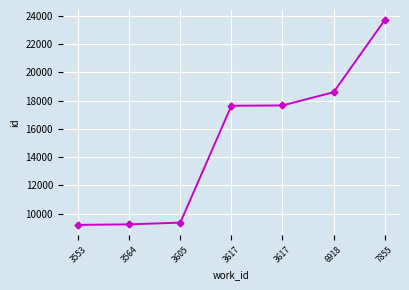

How many data points are less than 17639?

3